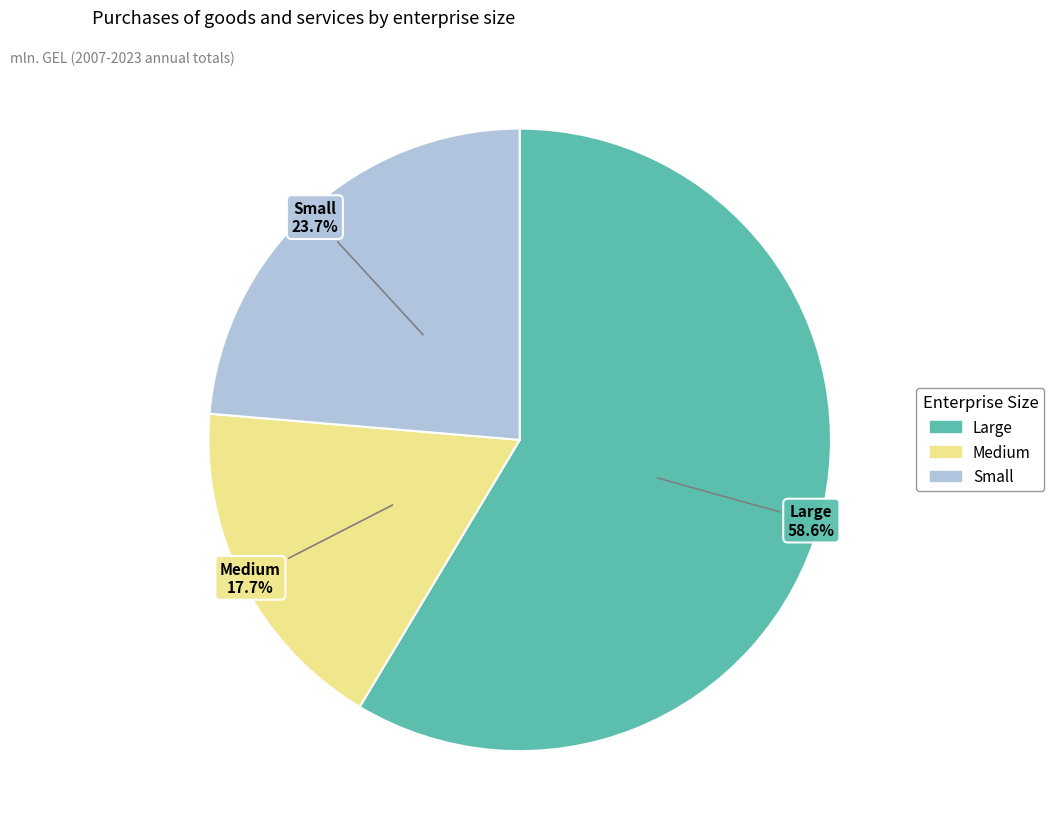

To the nearest percent, what is the average slice percentage?

33%